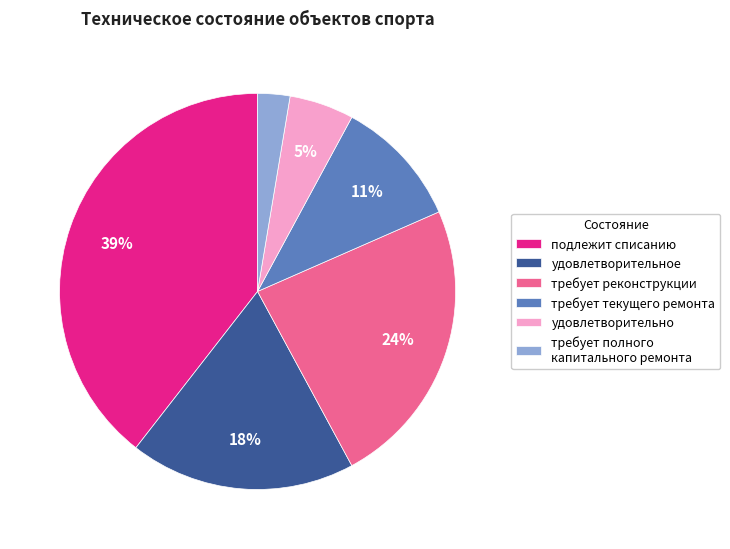

Which has a higher value, удовлетворительное or подлежит списанию?

подлежит списанию